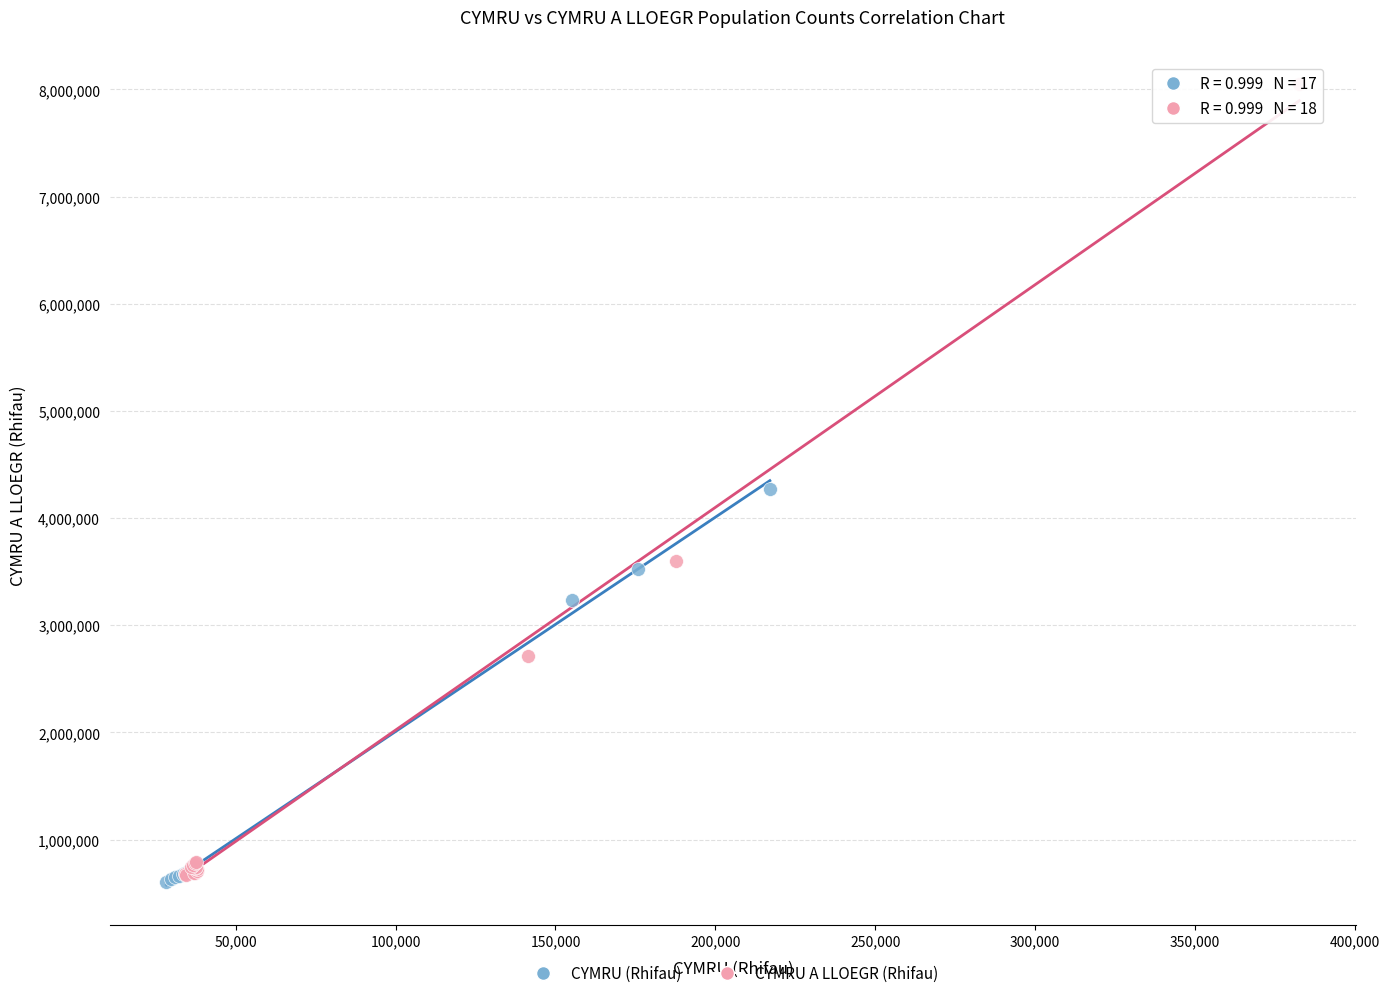

What are all the series names shown in the legend?

CYMRU (Rhifau), CYMRU A LLOEGR (Rhifau)